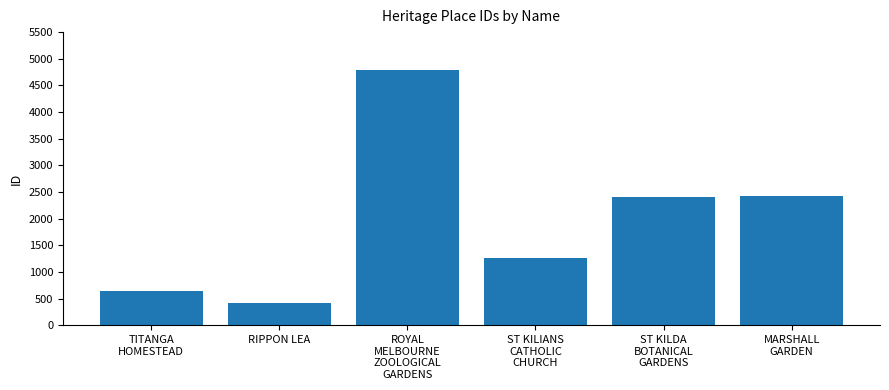

What is the change in value from RIPPON LEA to ROYAL
MELBOURNE
ZOOLOGICAL
GARDENS?

+4354